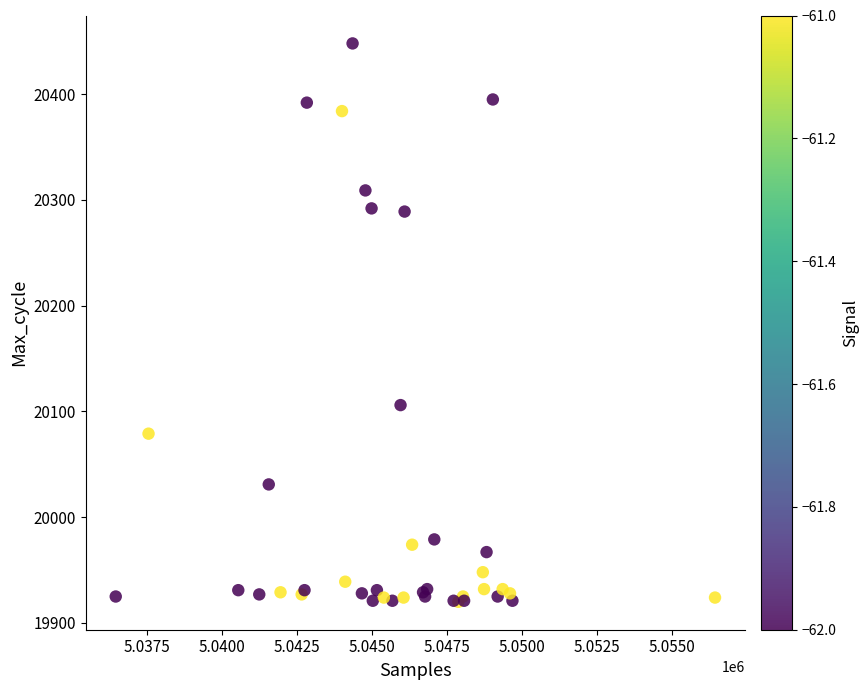

What Y value in the scatter plot is closest to 20184?

20106